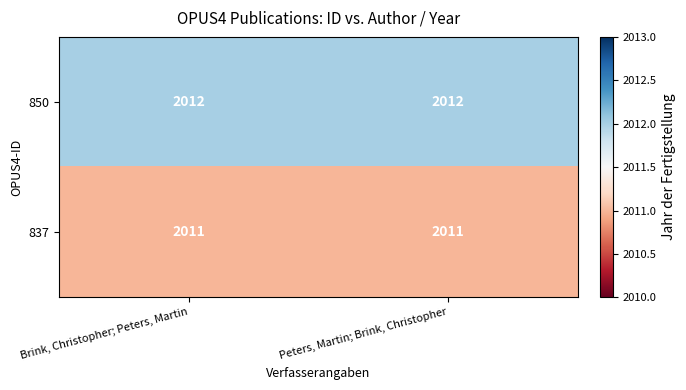

Reading left to right, extract all data points from this chart.

850: Brink, Christopher; Peters, Martin=2012	Peters, Martin; Brink, Christopher=2012
837: Brink, Christopher; Peters, Martin=2011	Peters, Martin; Brink, Christopher=2011